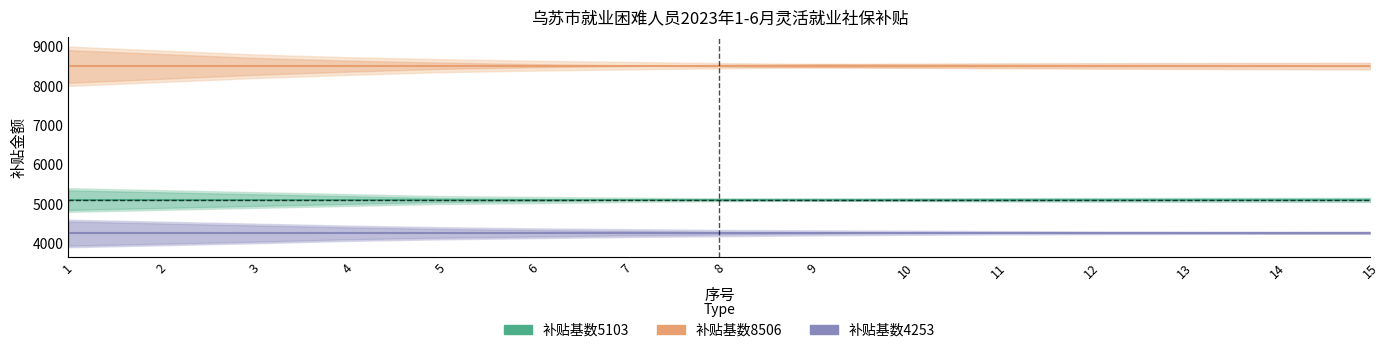

True or false: 补贴基数4253 has a value of 4253 at 15.

True